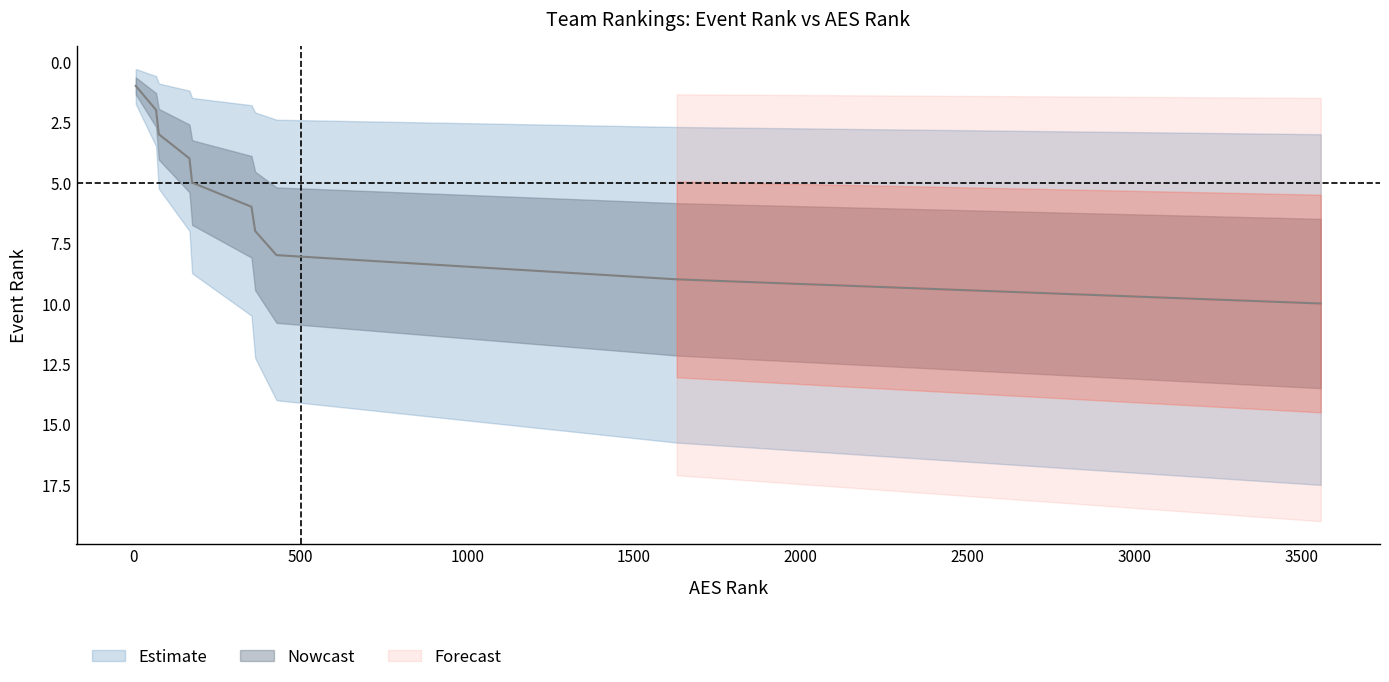

What is the maximum value shown in the chart?

10